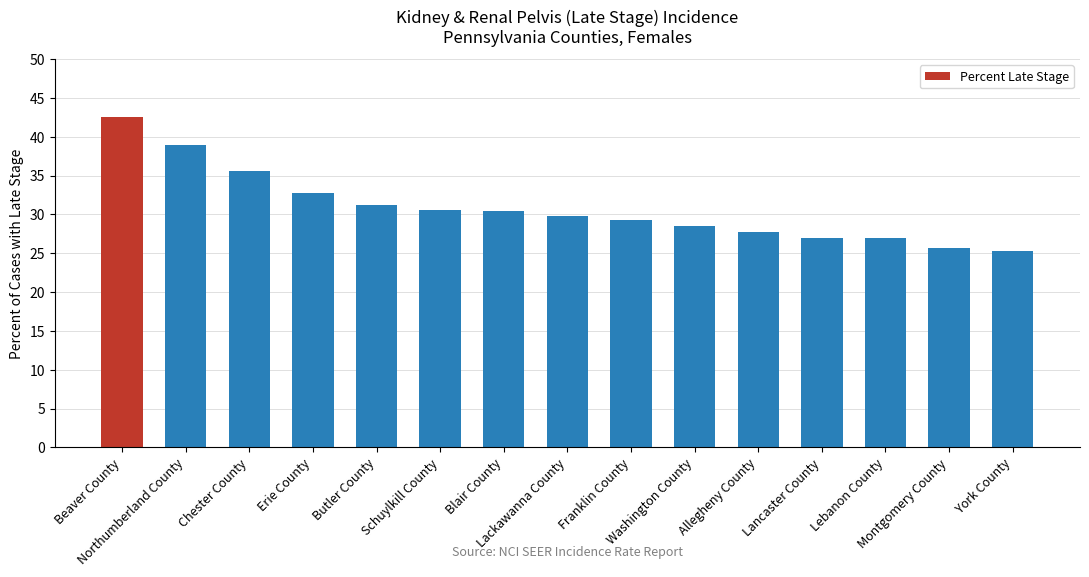

What is the maximum value shown in the chart?

42.5